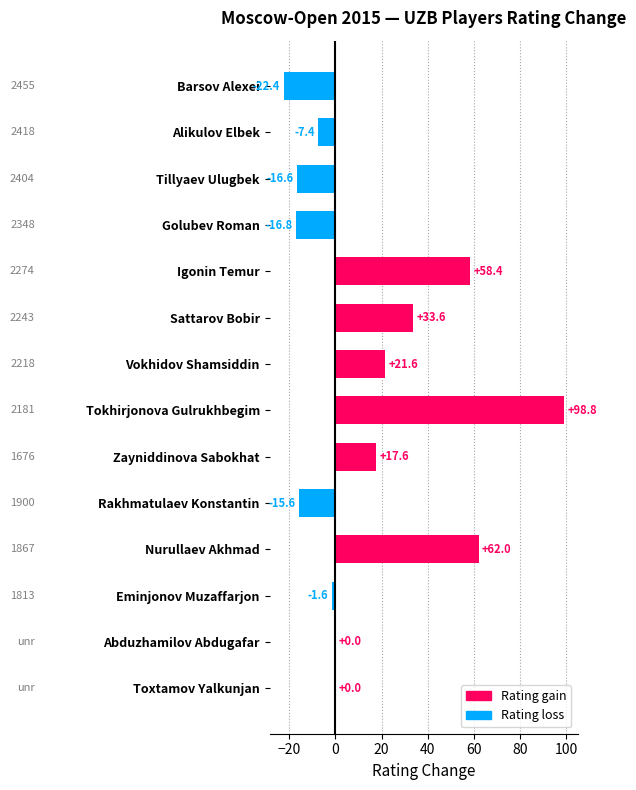

At which label is the value closest to 38?

Sattarov Bobir